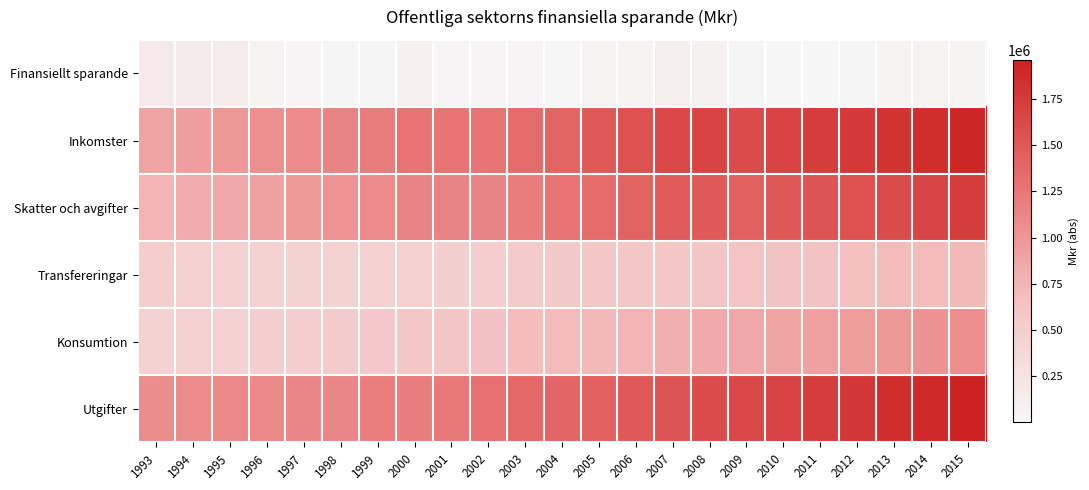

Between 1996 and 1997, which is larger?

1996